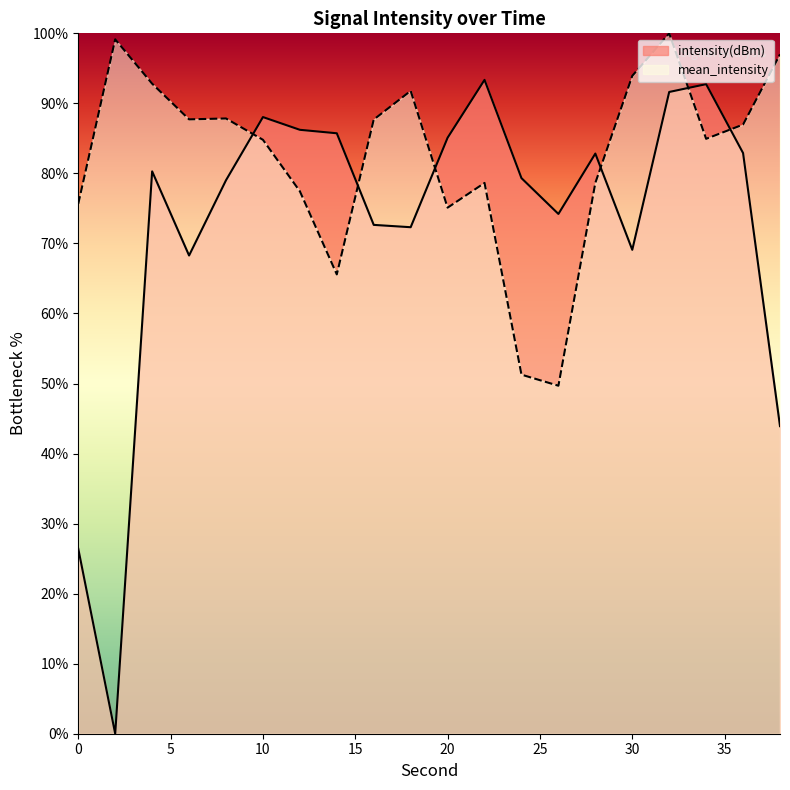

Where do intensity(dBm) and mean_intensity first cross each other?

8 and 10